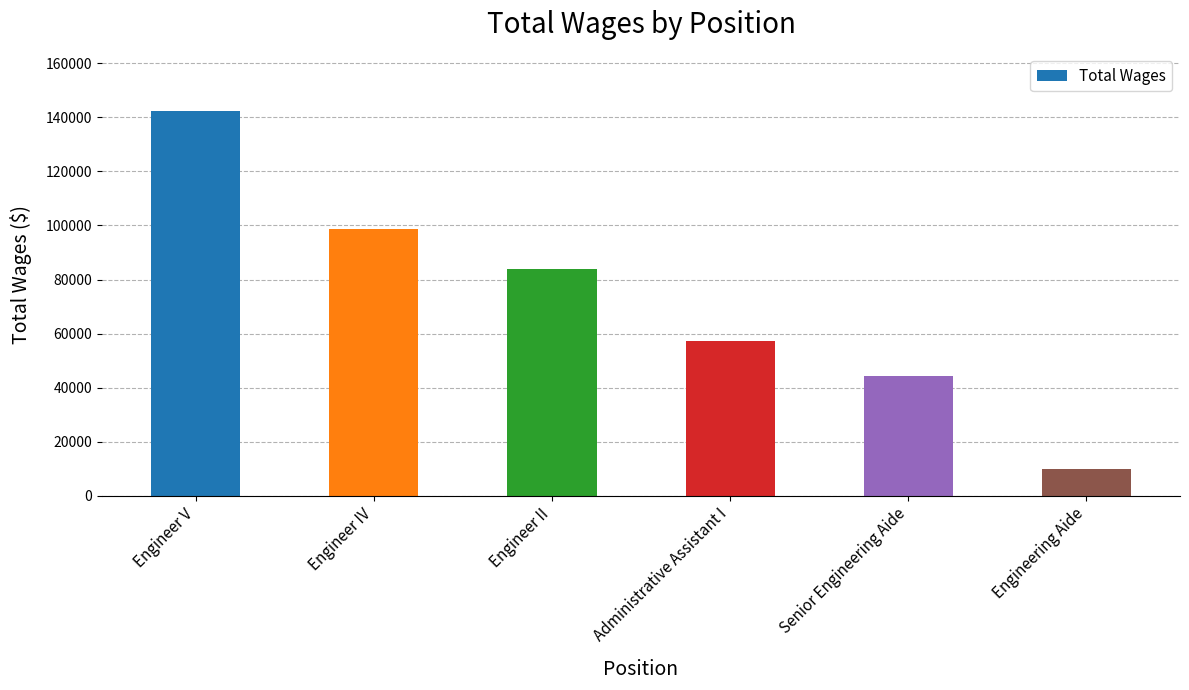

What is the label of the 4th bar from the right?

Engineer II